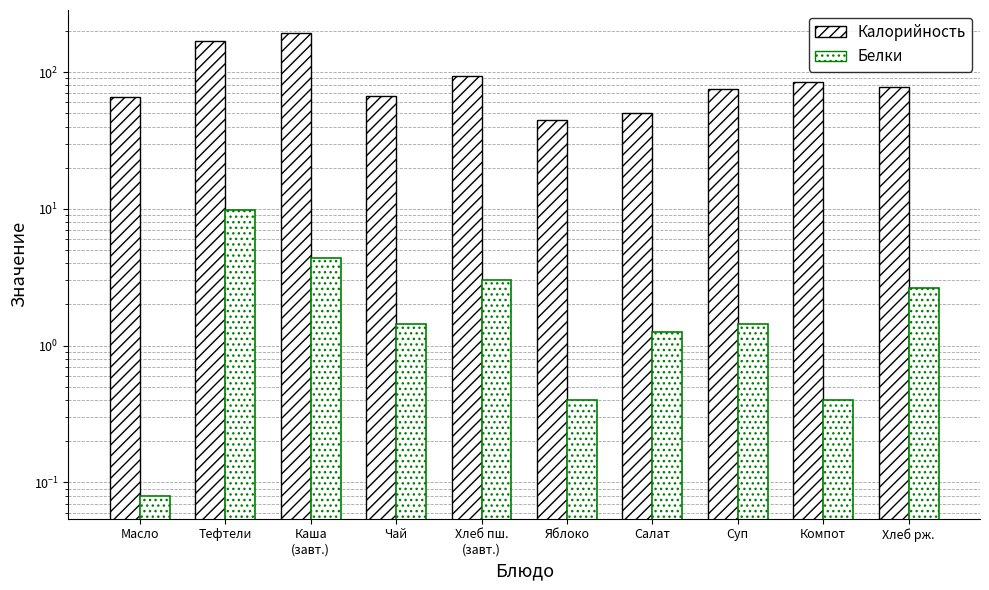

At which label does Белки first exceed 1?

Тефтели